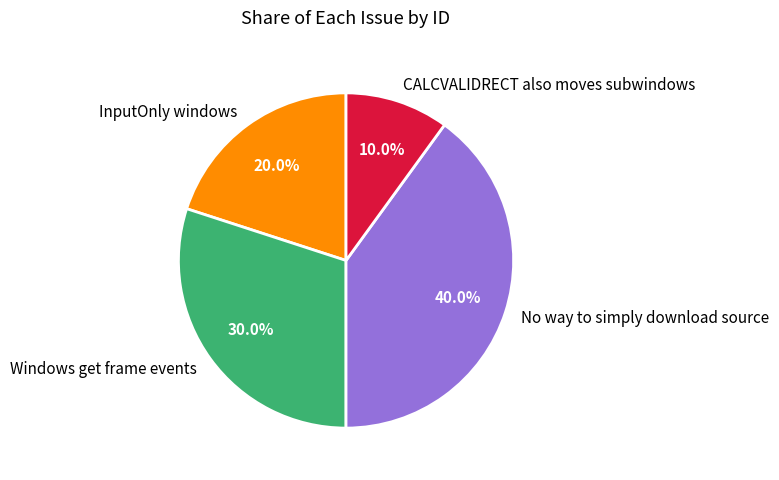

What portion of the pie excludes CALCVALIDRECT also moves subwindows?

90.0%